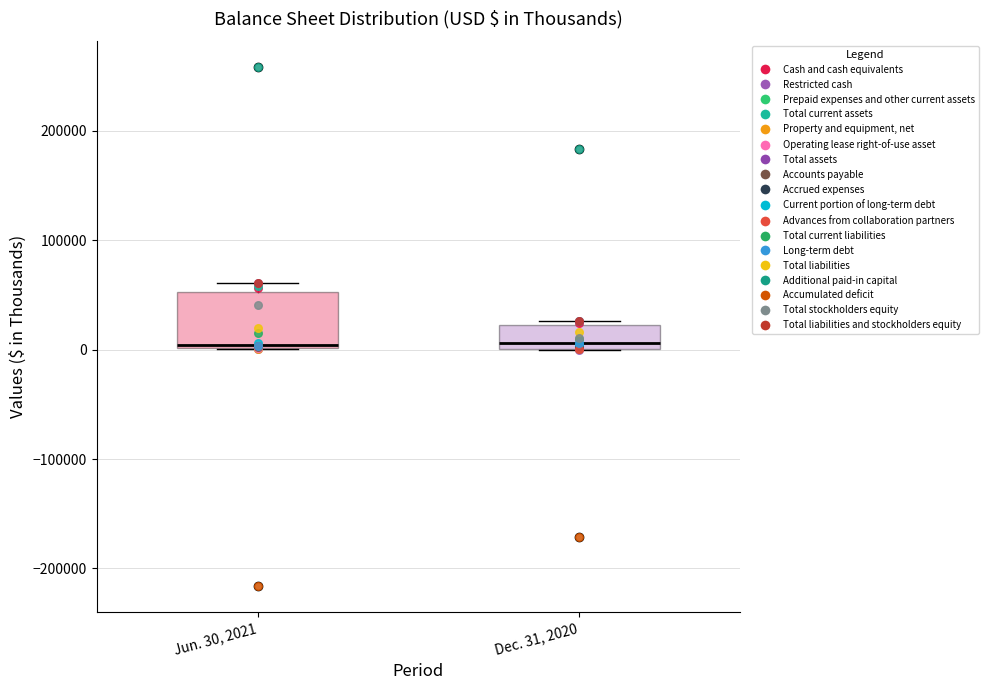

Reading left to right, read every box against the y-axis: the position of its median line, the range the box covers, and the ends of its whiskers. The values are not printed on the chart, so give them approximately, as read against the axis.

Jun. 30, 2021: median 0, box 0 to 50000, whiskers 0 to 60000
Dec. 31, 2020: median 10000, box 0 to 20000, whiskers 0 to 30000